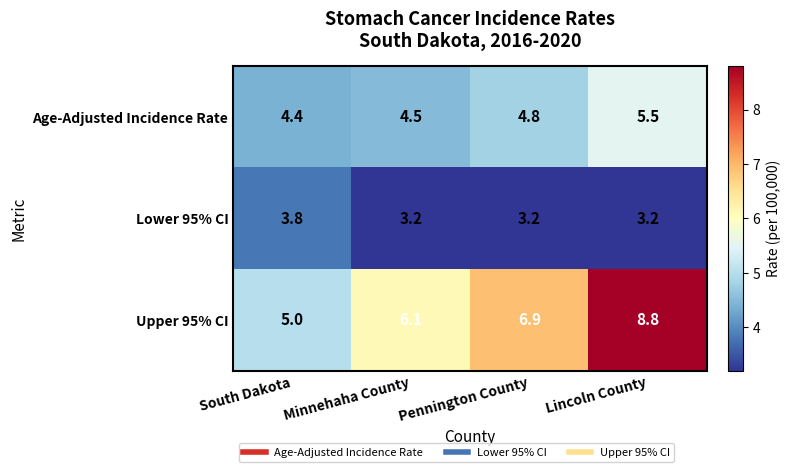

Is it true that Upper 95% CI equals 5.0 at South Dakota?

True